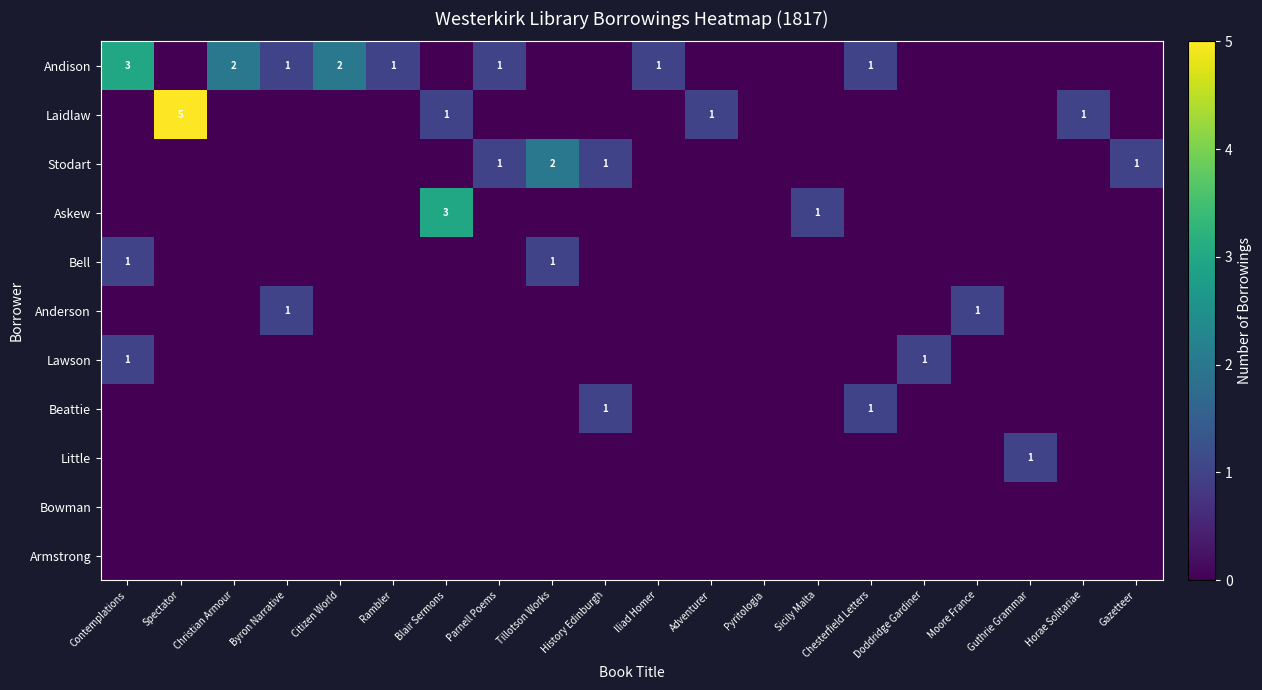

The value of Laidlaw at Horae Solitariae is 1. True or false?

True